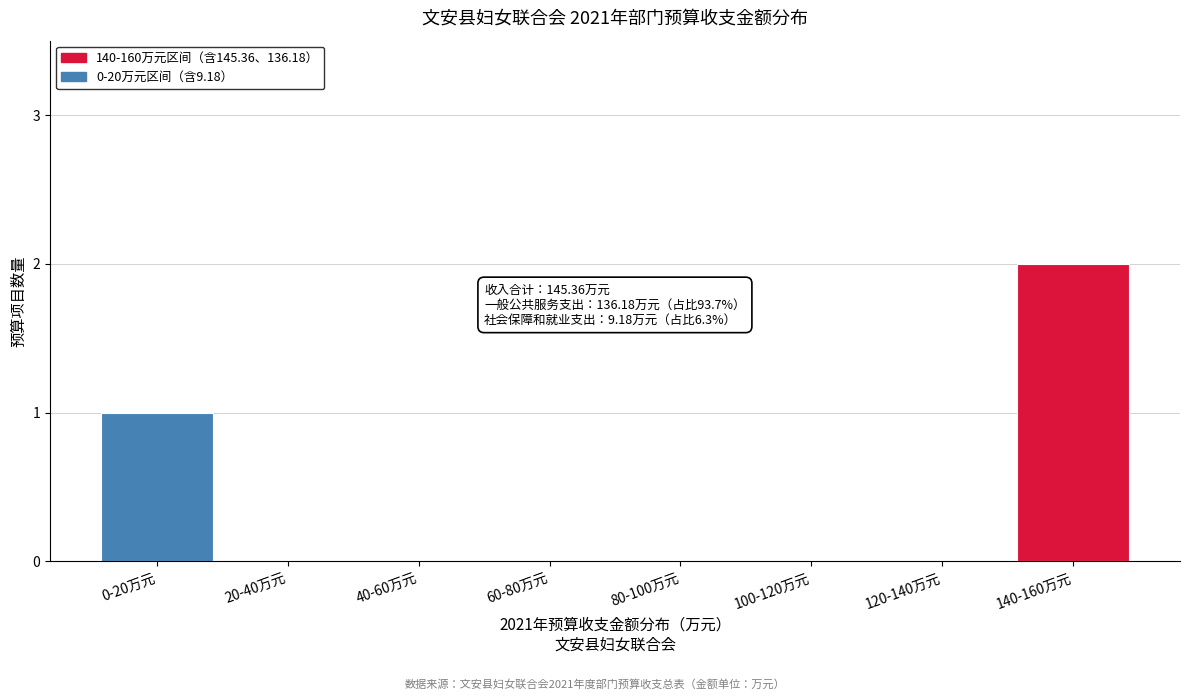

Reading right to left, what are all the values shown in this chart?

140-160万元=2	120-140万元=0	100-120万元=0	80-100万元=0	60-80万元=0	40-60万元=0	20-40万元=0	0-20万元=1